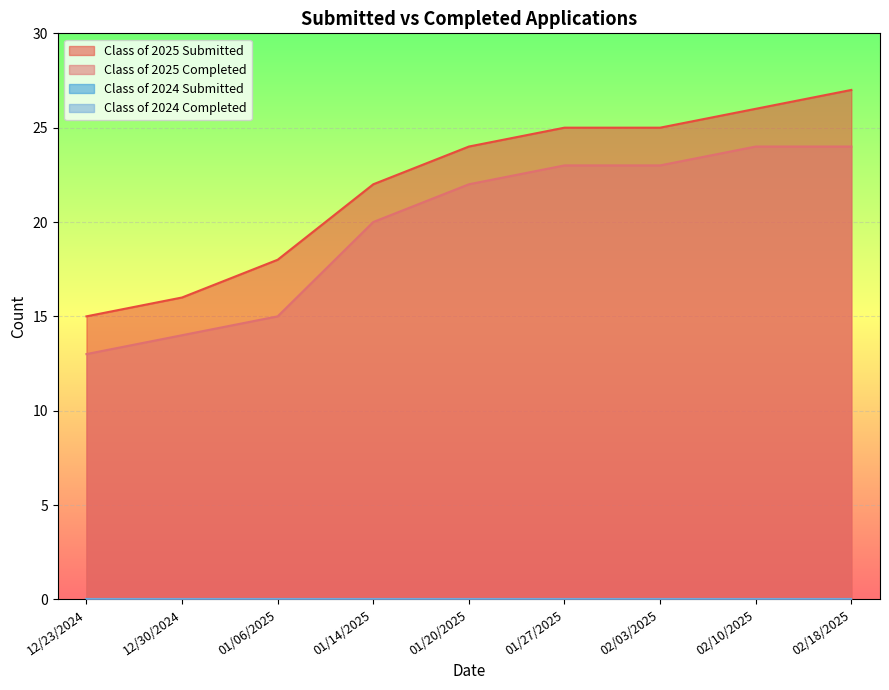

True or false: Class of 2025 Submitted and Class of 2025 Completed cross at least once.

False